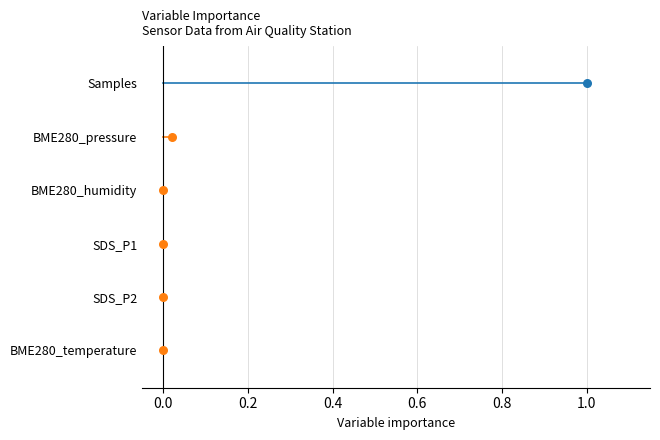

What are all the series names shown in the legend?

BME280_temperature, SDS_P2, SDS_P1, BME280_humidity, BME280_pressure, Samples